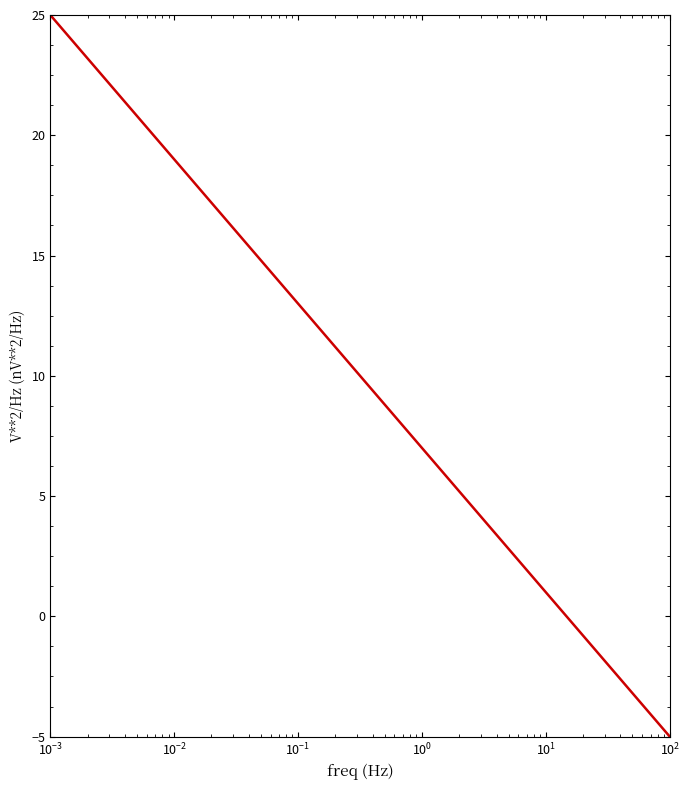

What is the maximum value shown in the chart?

25.0